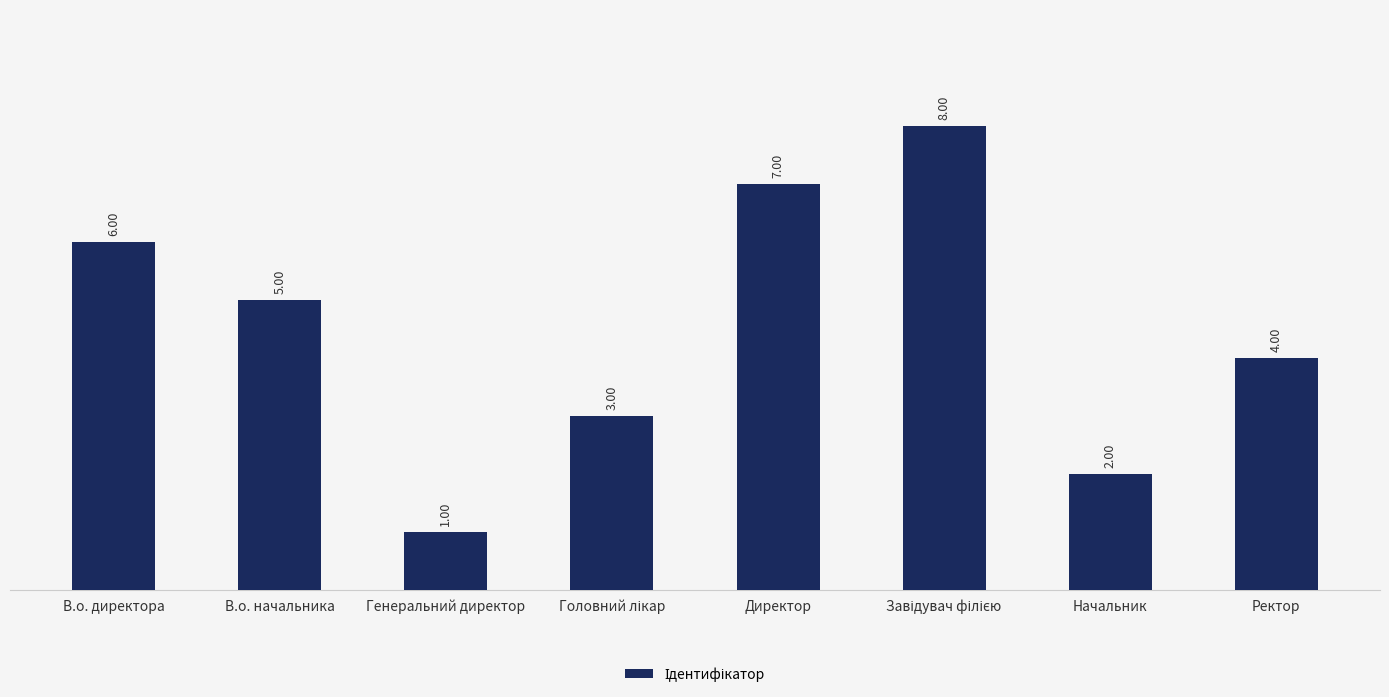

How many data points are less than 5?

4